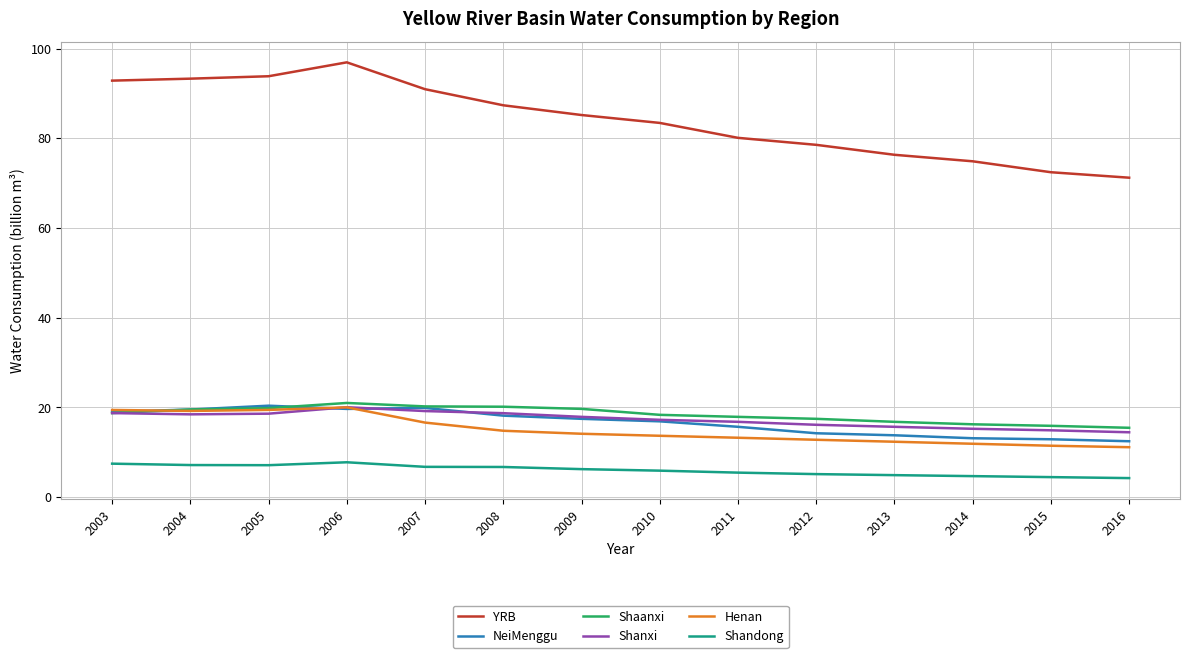

At which category is the sum across all series the highest?

2006